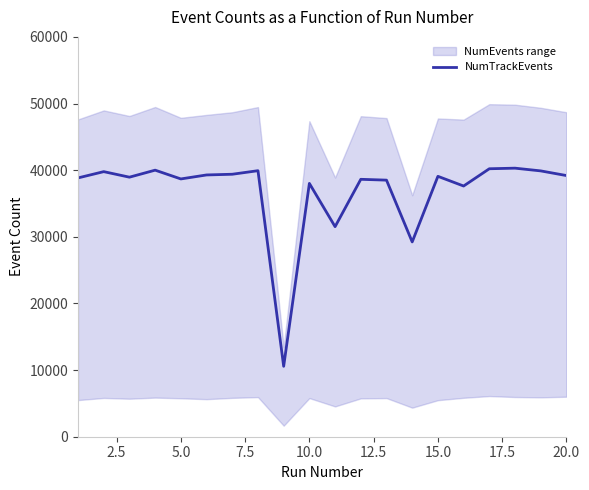

How many interior local peaks (higher than both neighbors) does the data have?

7